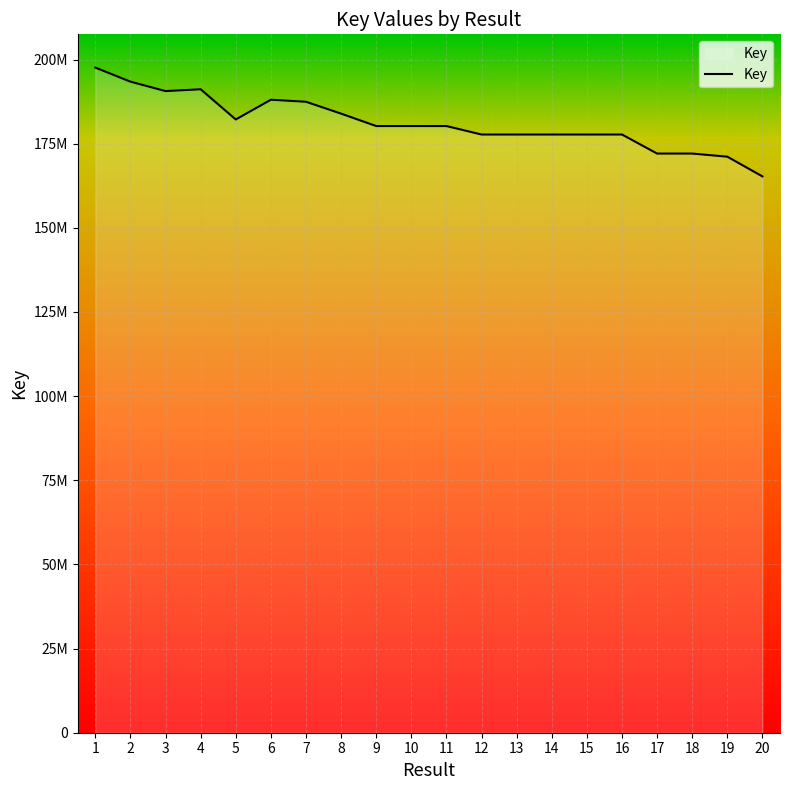

Does the chart display data point markers on the line(s)?

No